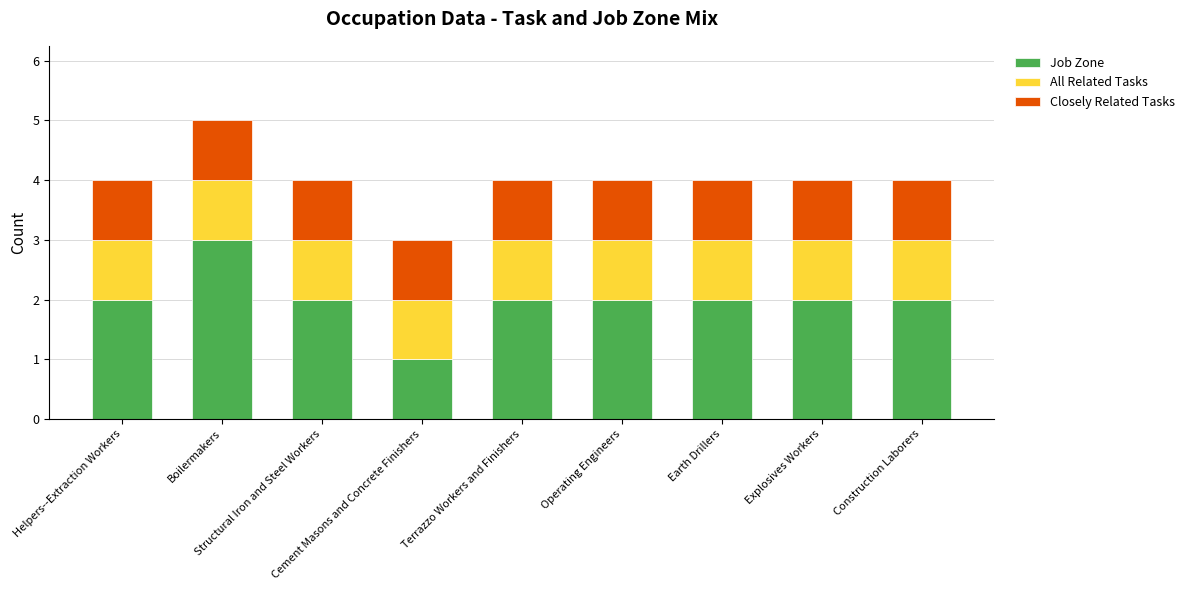

How many data points does each series have?

9